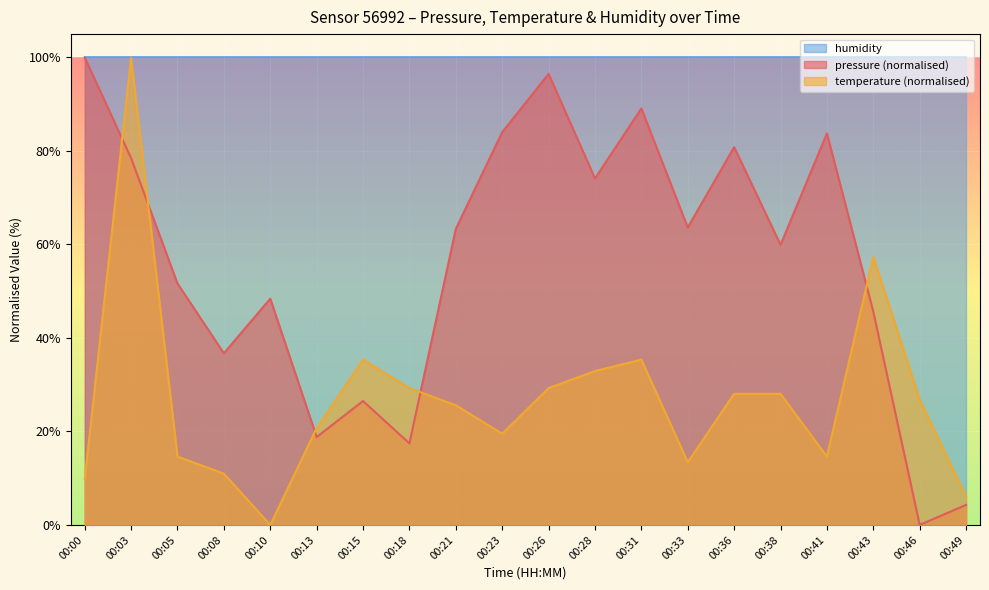

List the labels in order of pressure value, smallest first.

00:46, 00:49, 00:18, 00:13, 00:15, 00:08, 00:43, 00:10, 00:05, 00:38, 00:21, 00:33, 00:28, 00:03, 00:36, 00:41, 00:23, 00:31, 00:26, 00:00